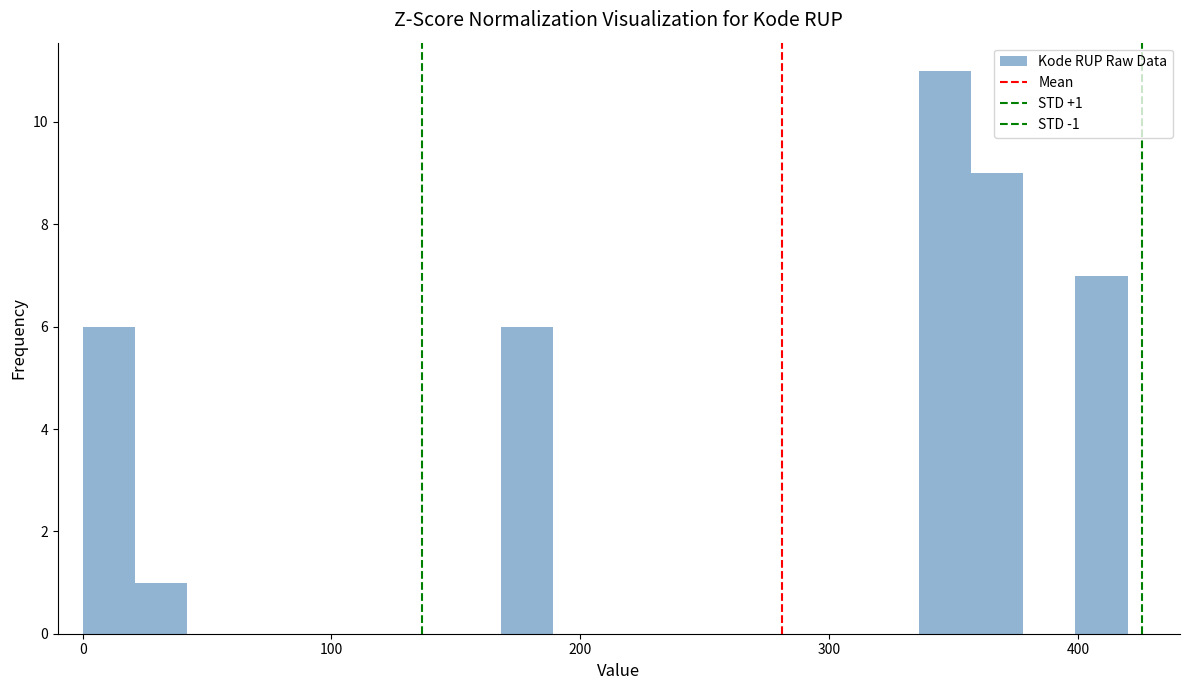

Read against the x-axis, roughly where is the centre of the tallest bar?

350